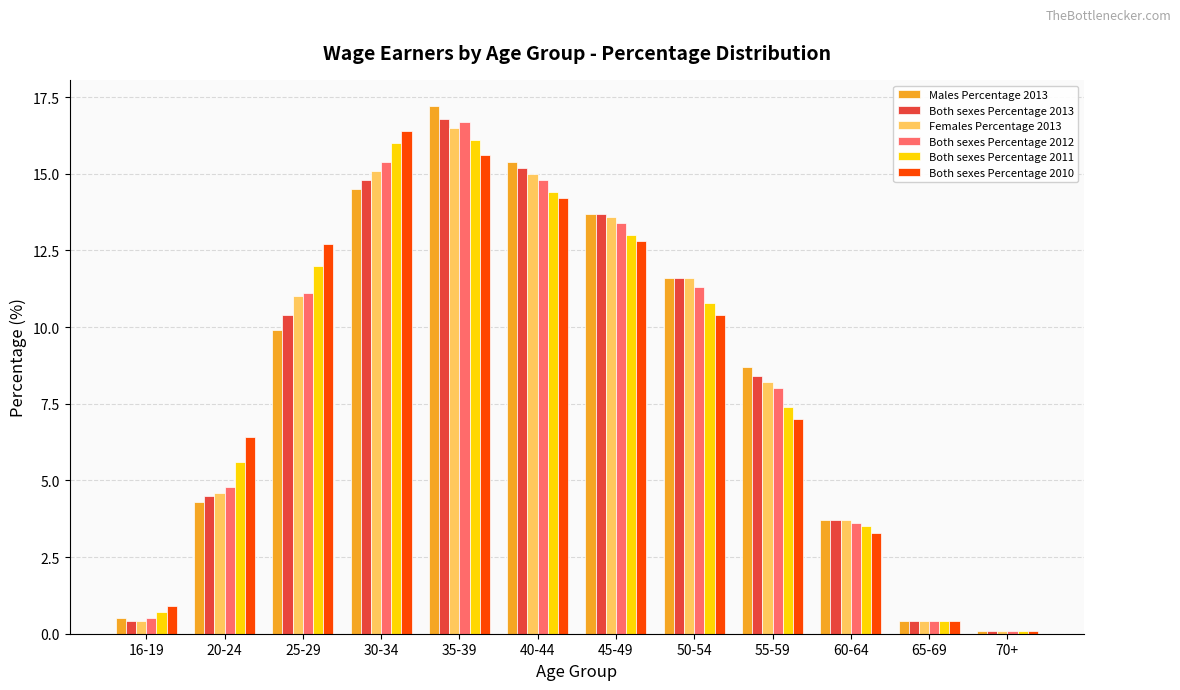

What is the difference between the highest and lowest values at 55-59?

1.7